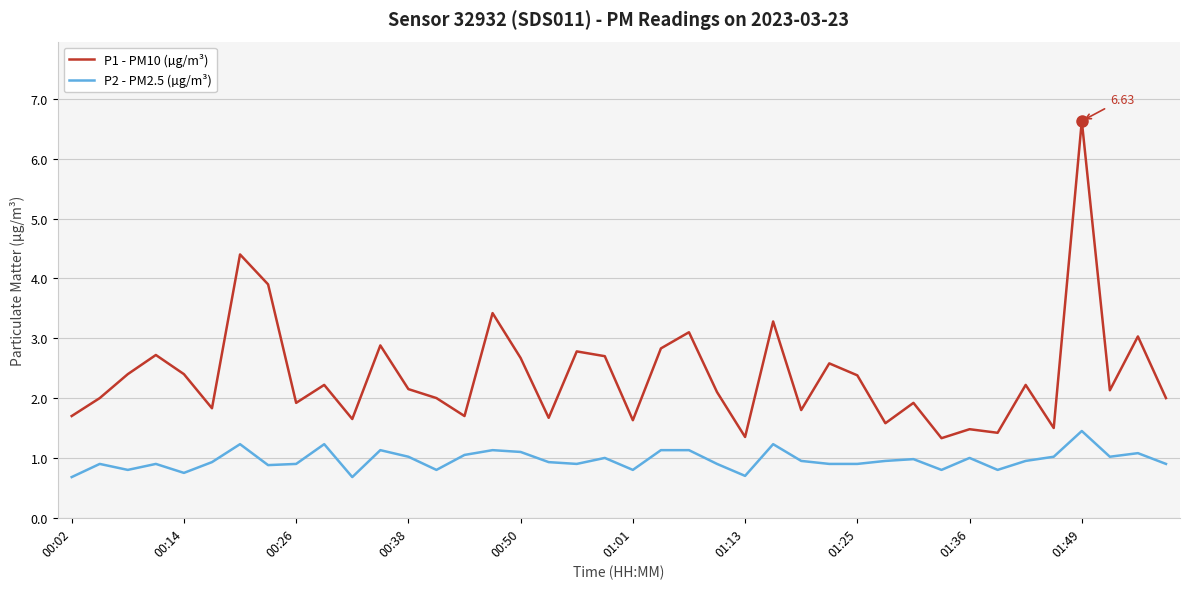

How many distinct data groups are displayed?

2